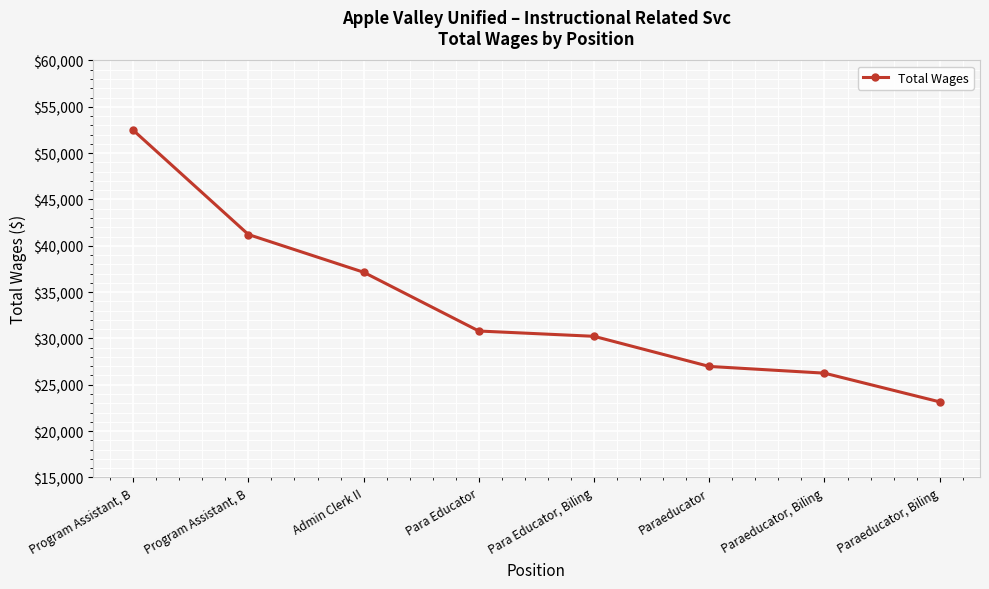

Where does the data first go above 30800?

Program Assistant, B